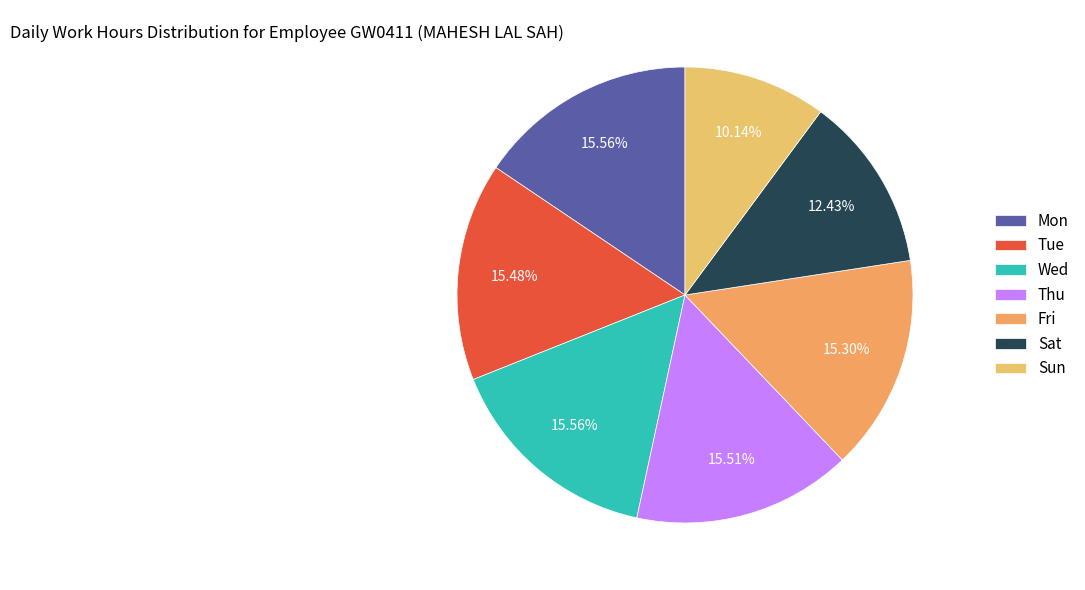

To the nearest percent, what is the combined percentage of Wed and Sun?

26%